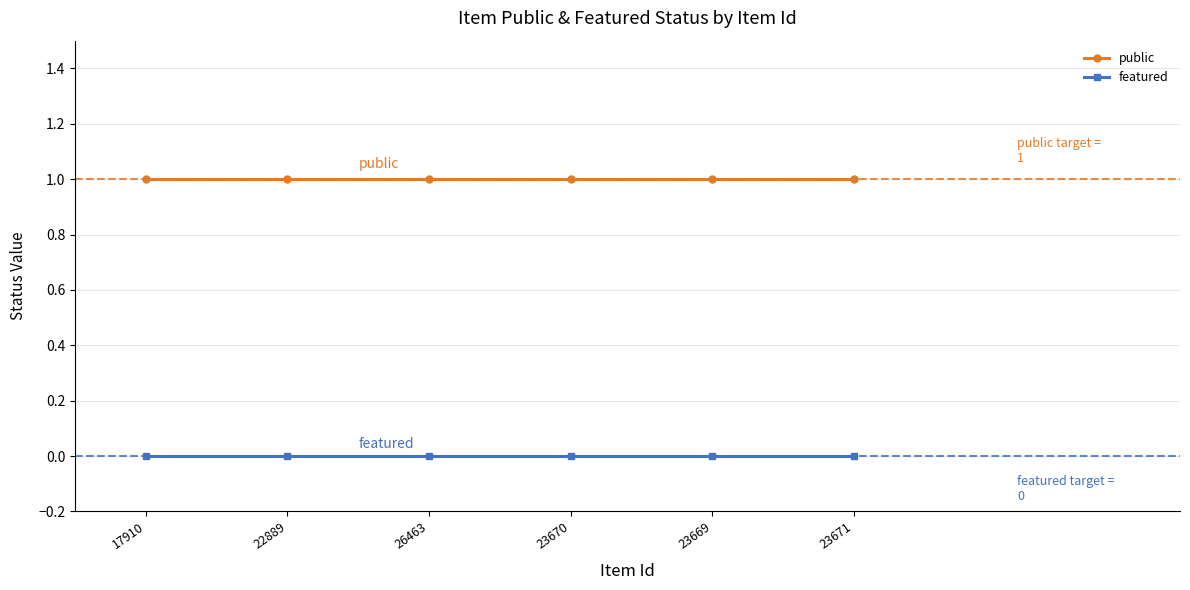

True or false: featured and public cross at least once.

False